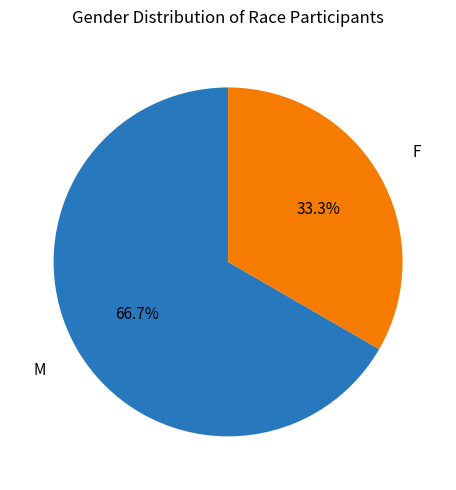

What percentage is the M slice, to the nearest percent?

67%